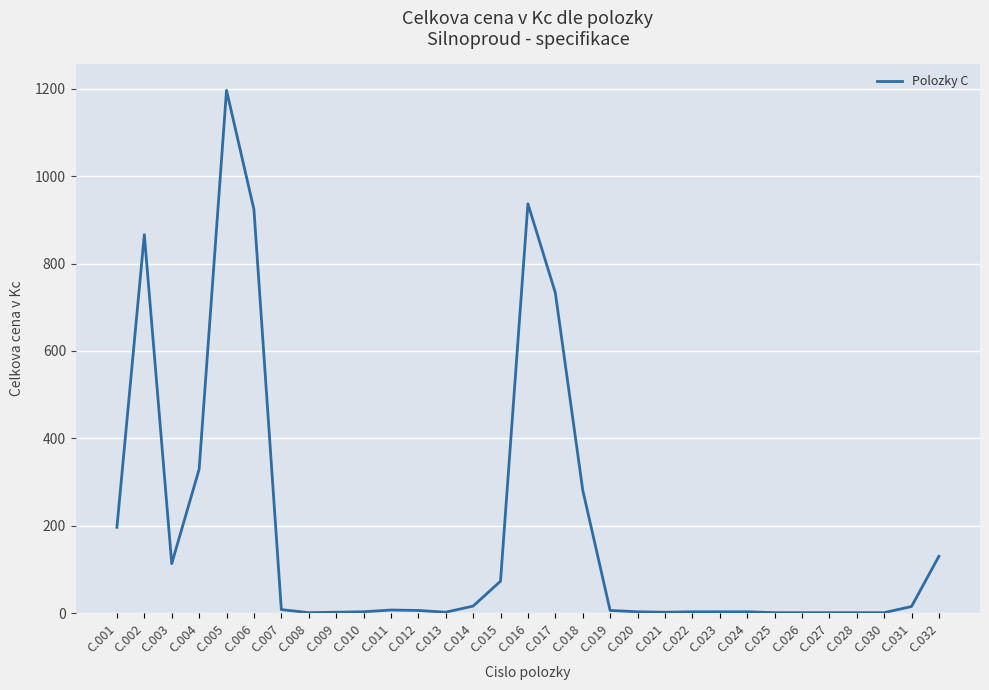

The chart shows a value of 6.0 at C.019. True or false?

True